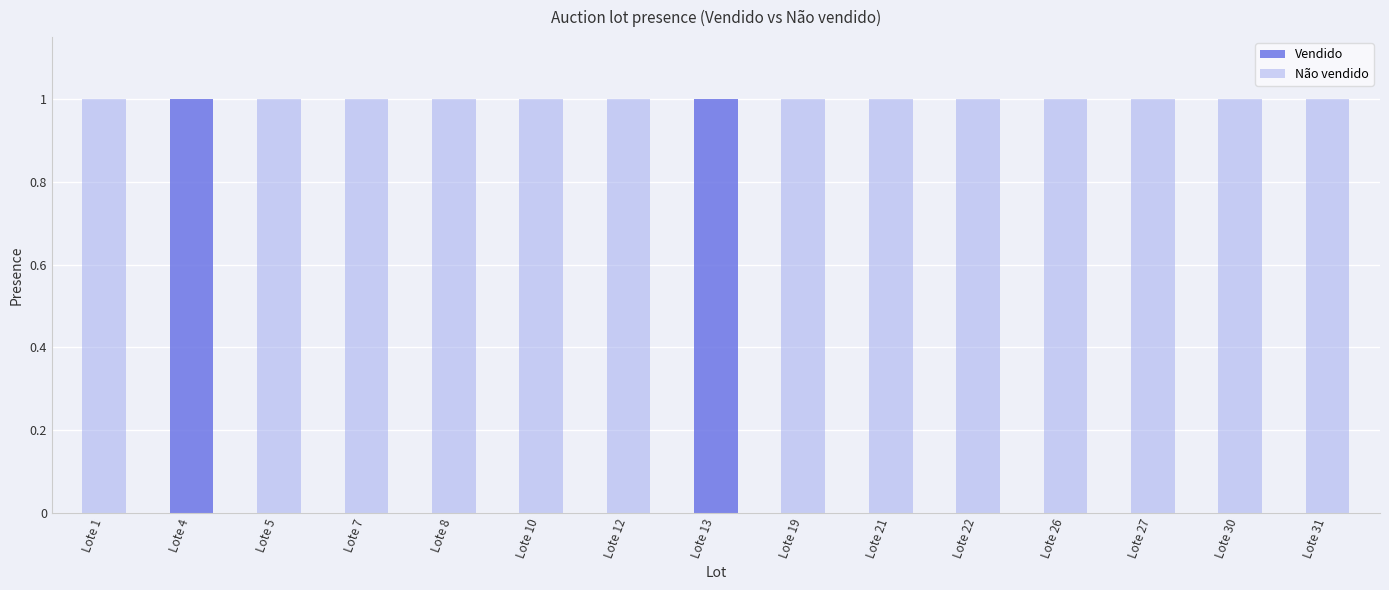

Are the bars grouped side by side (vs. stacked)?

No